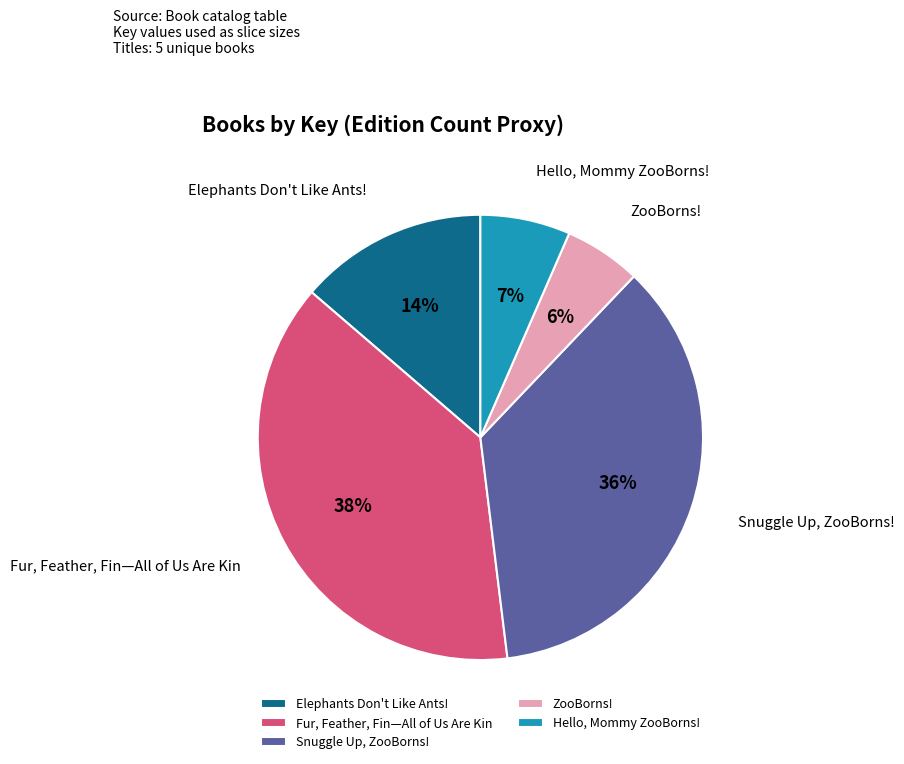

Does Fur, Feather, Fin—All of Us Are Kin represent more than half of the total?

No